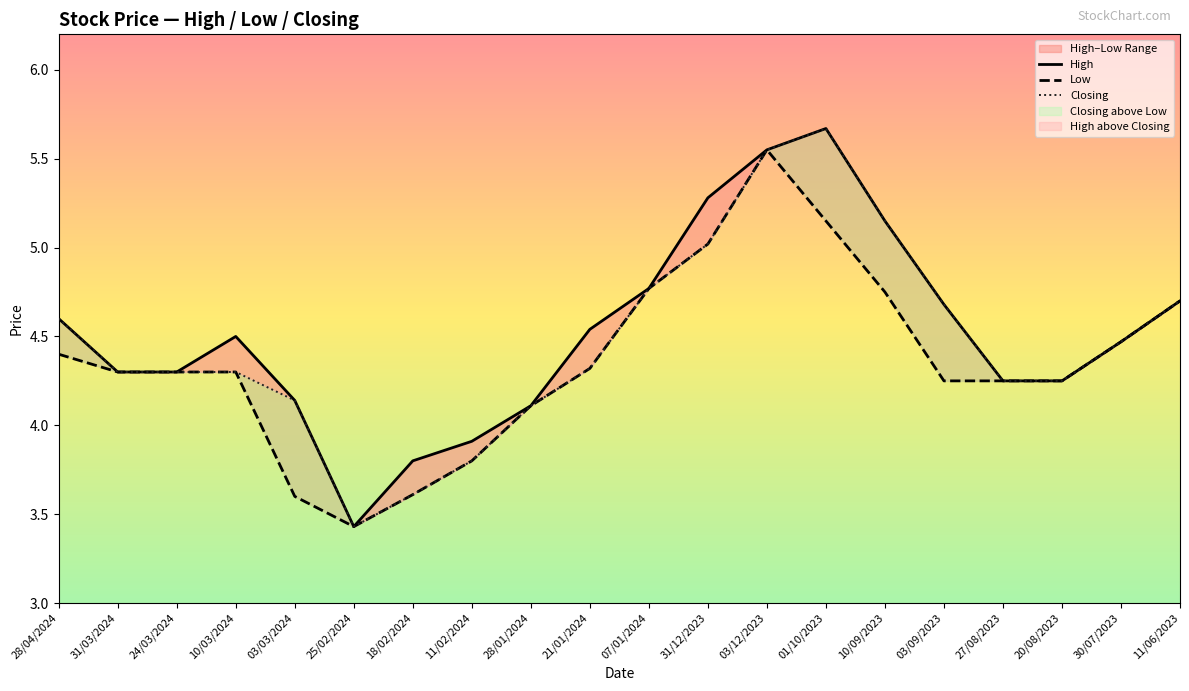

Which series changed the most between 28/01/2024 and 03/12/2023?

High